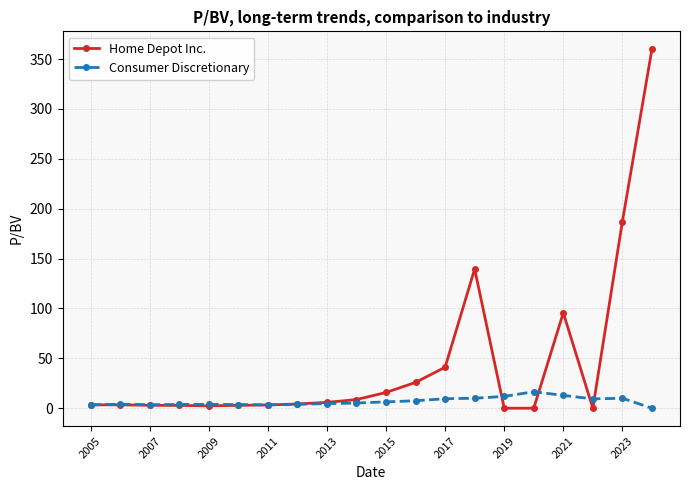

How many data points does each series have?

20